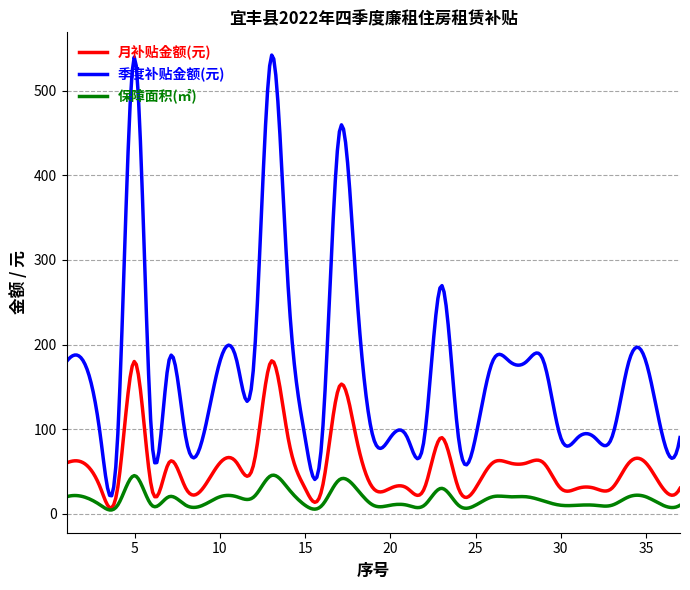

True or false: 月补贴金额(元) and 季度补贴金额(元) cross at least once.

False